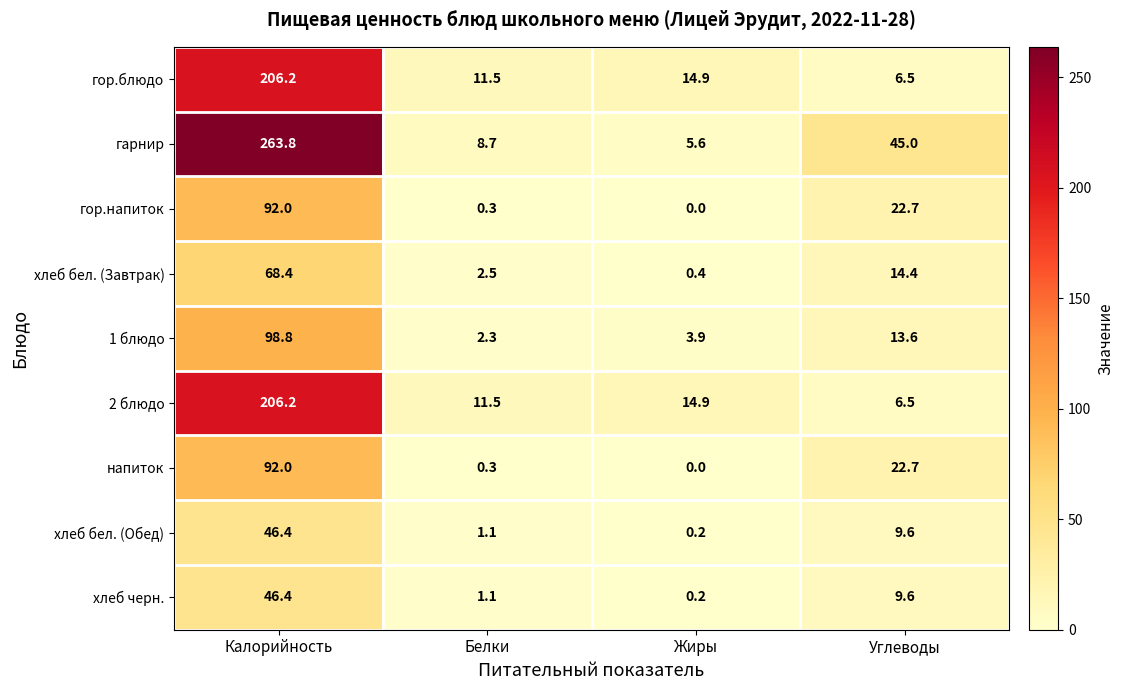

What is the difference between the highest and lowest values at Углеводы?

38.5